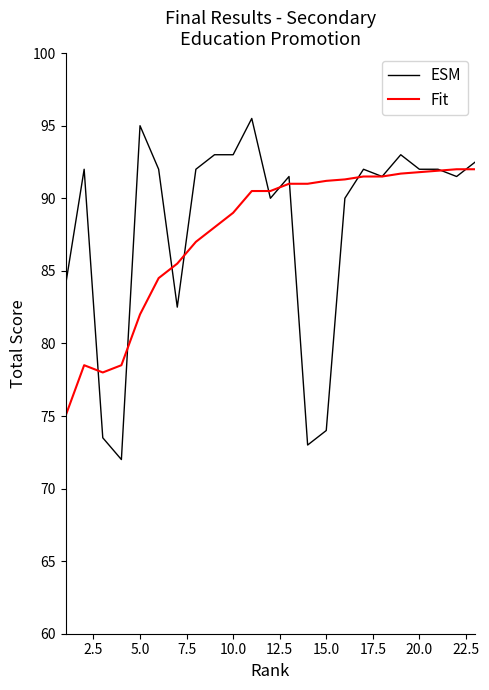

What is the maximum value for ESM?

95.5